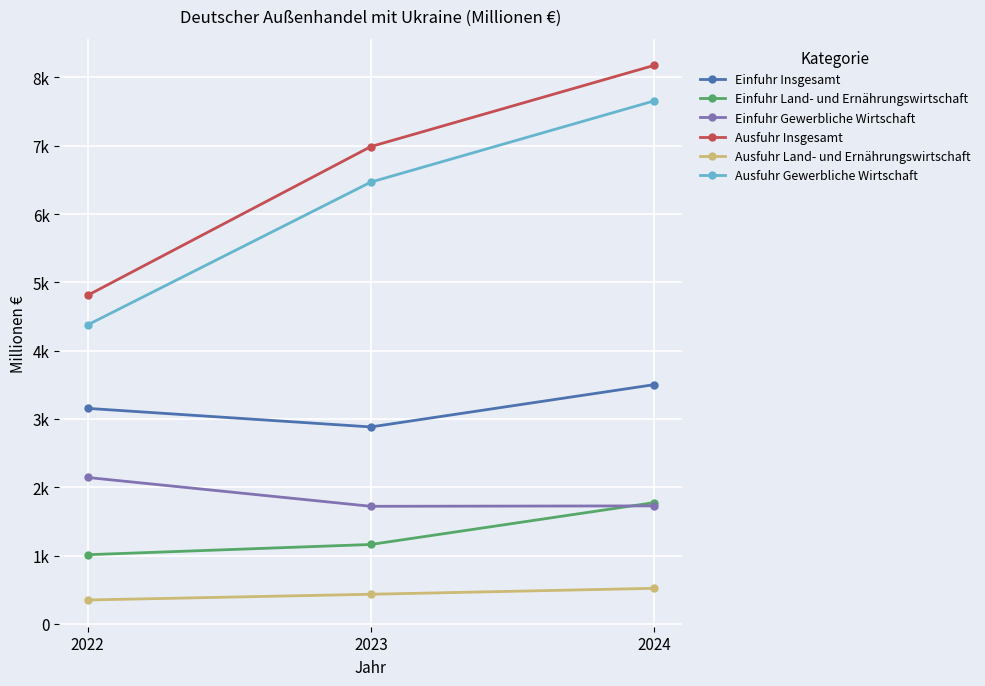

What is the total value across all series at 2024?

23358